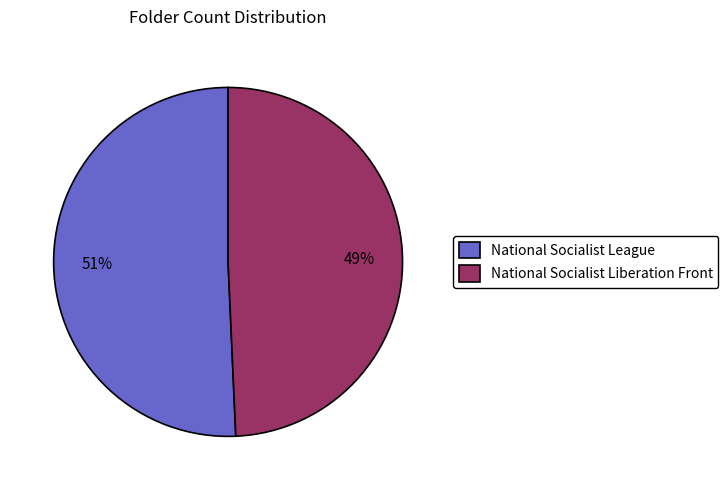

How many slices are in this pie chart?

2